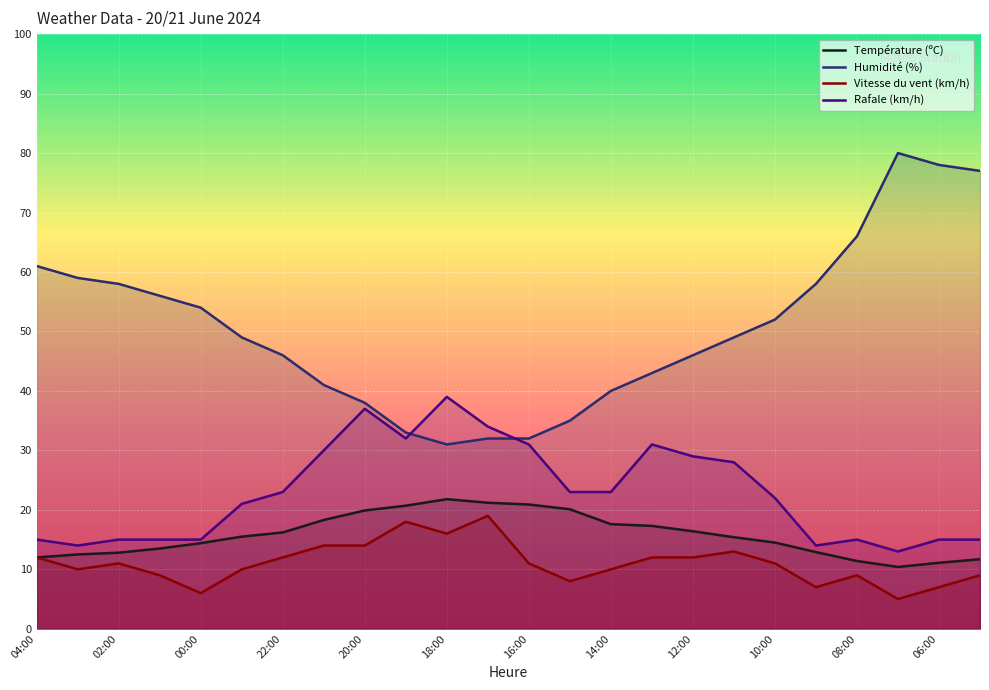

The value of Humidité (%) at 22:00 is 46.0. True or false?

True